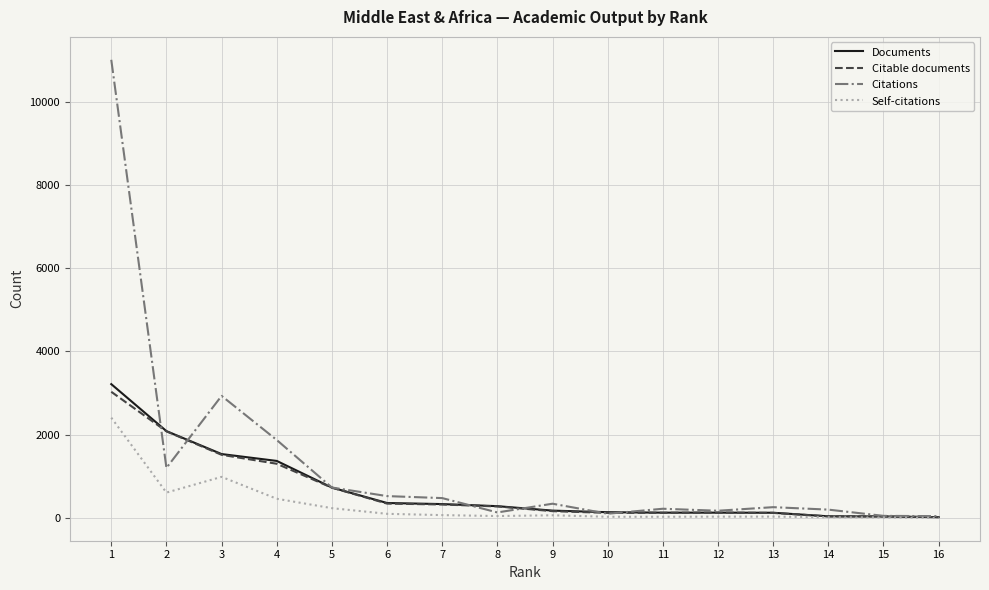

What is the average value of the Self-citations series?

319